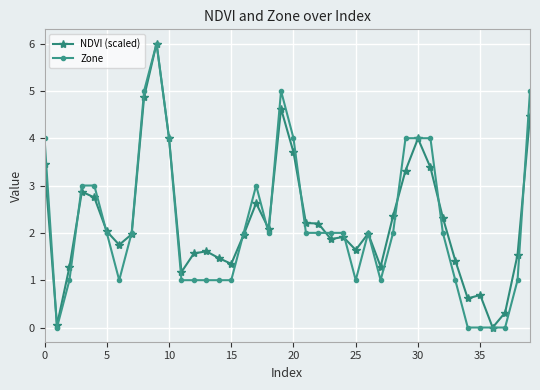

Does the chart display data point markers on the line(s)?

Yes